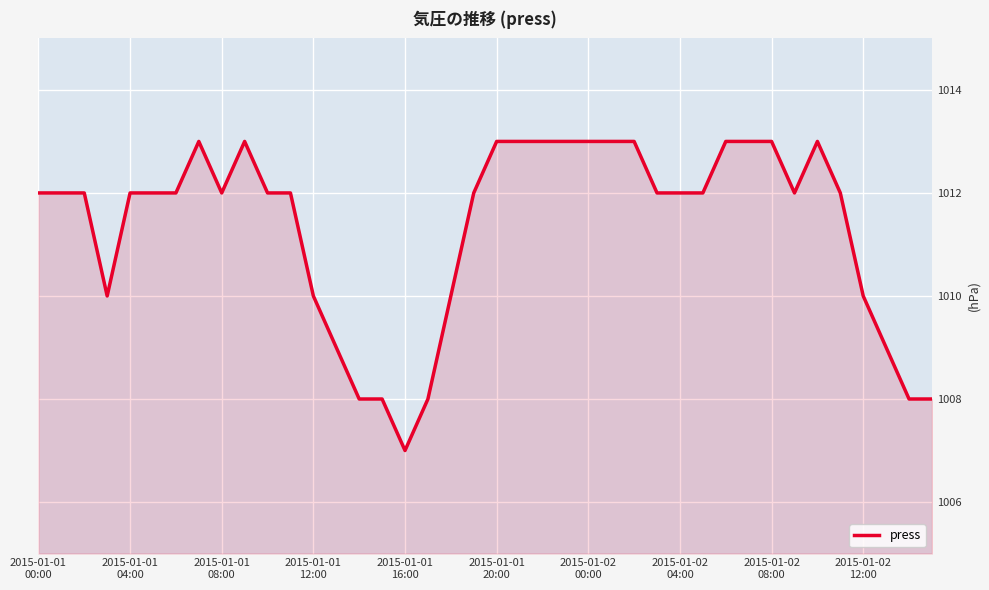

What is the minimum value shown in the chart?

1007